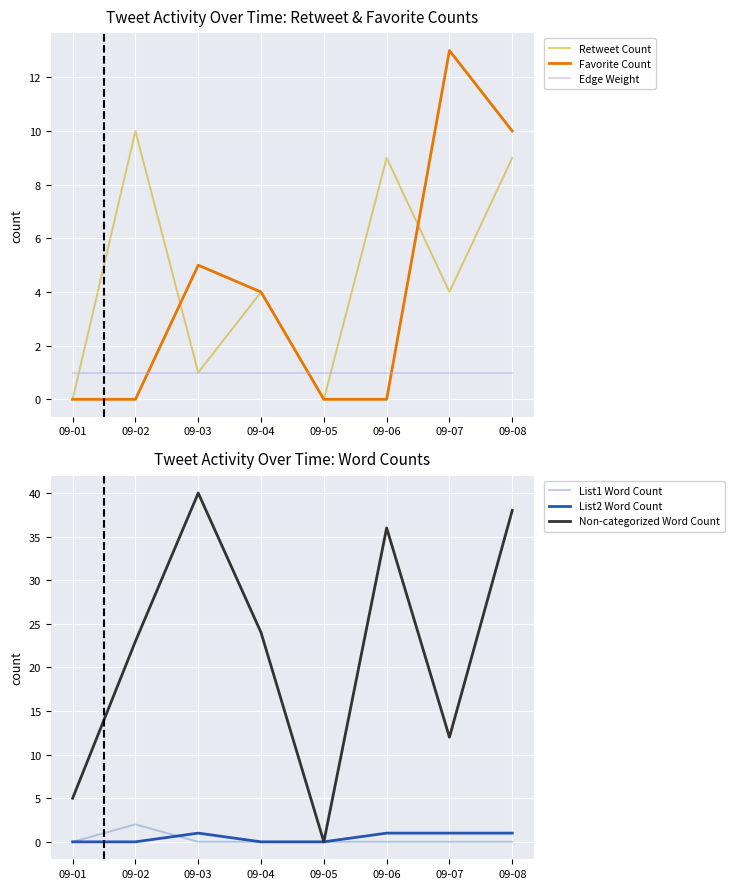

Reading right to left, extract all data points from this chart.

Retweet Count: 09-08=9	09-07=4	09-06=9	09-05=0	09-04=4	09-03=1	09-02=10	09-01=0
Favorite Count: 09-08=10	09-07=13	09-06=0	09-05=0	09-04=4	09-03=5	09-02=0	09-01=0
Edge Weight: 09-08=1	09-07=1	09-06=1	09-05=1	09-04=1	09-03=1	09-02=1	09-01=1
List1 Word Count: 09-08=0	09-07=0	09-06=0	09-05=0	09-04=0	09-03=0	09-02=2	09-01=0
List2 Word Count: 09-08=1	09-07=1	09-06=1	09-05=0	09-04=0	09-03=1	09-02=0	09-01=0
Non-categorized Word Count: 09-08=38	09-07=12	09-06=36	09-05=0	09-04=24	09-03=40	09-02=23	09-01=5